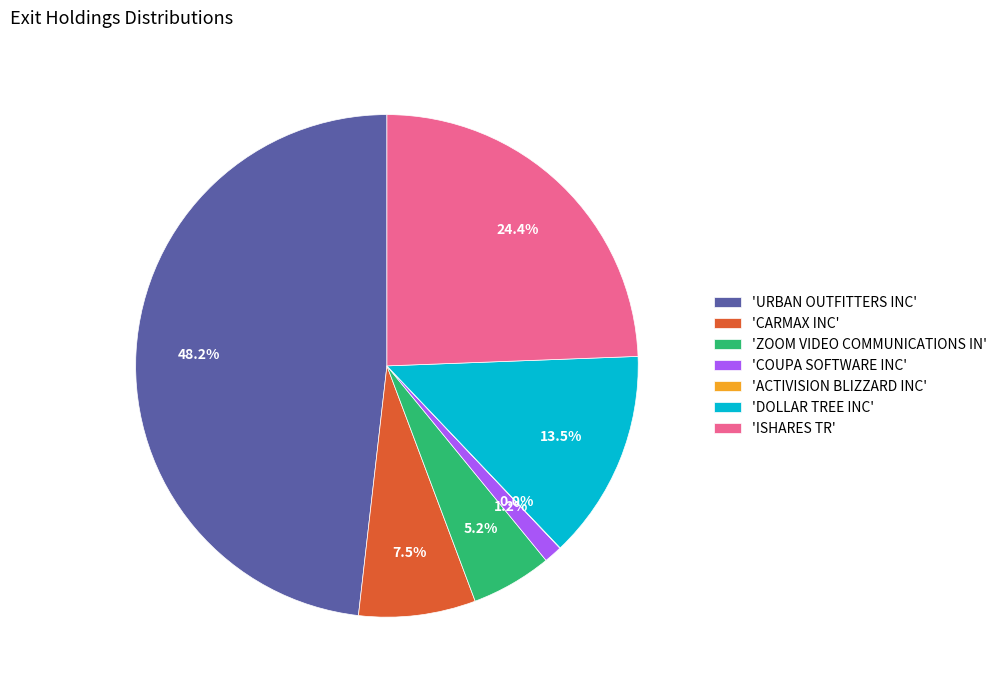

Does 'URBAN OUTFITTERS INC' account for over 50% of the chart?

No